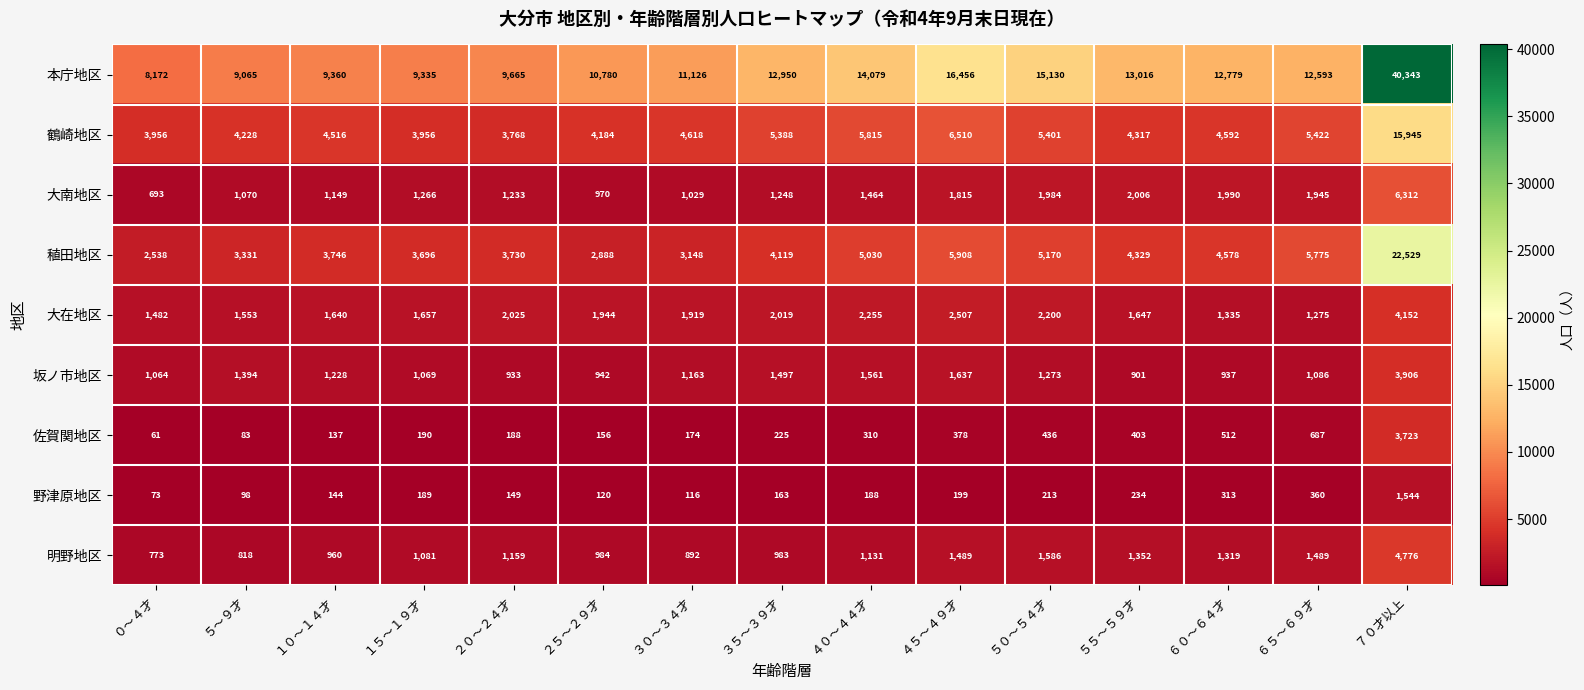

Is it true that 稙田地区 equals 5908 at ４５～４９才?

True